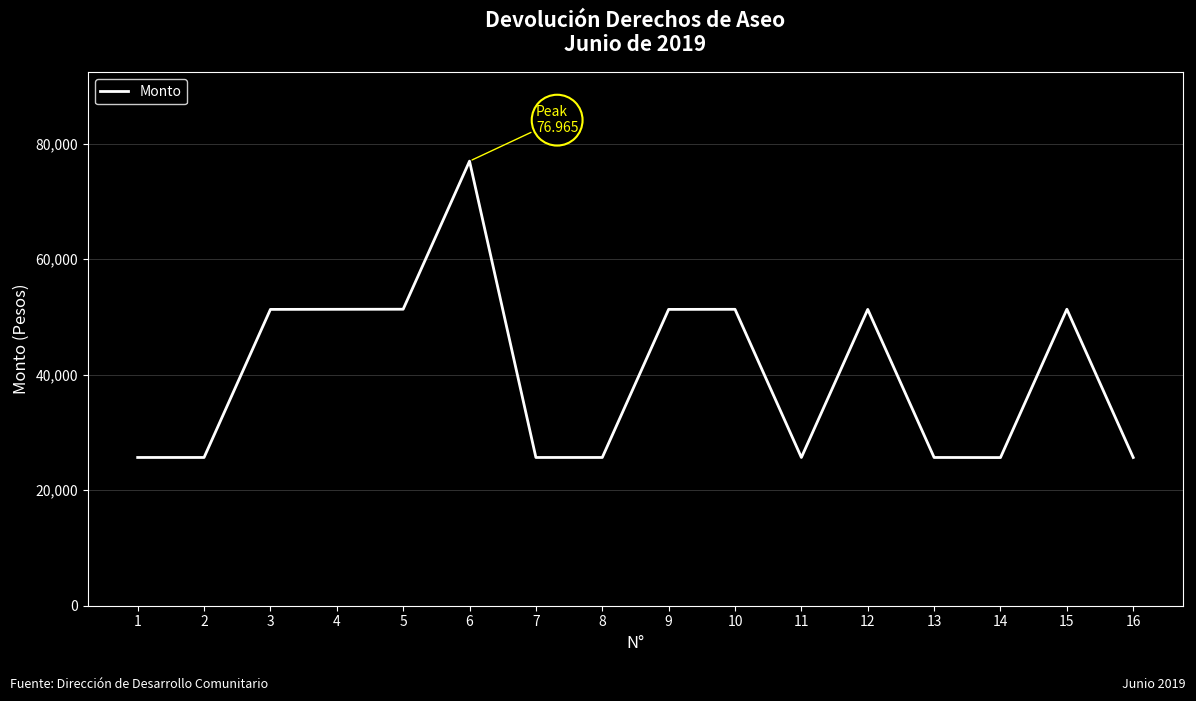

What is the change in value from 3 to 6?

+25665